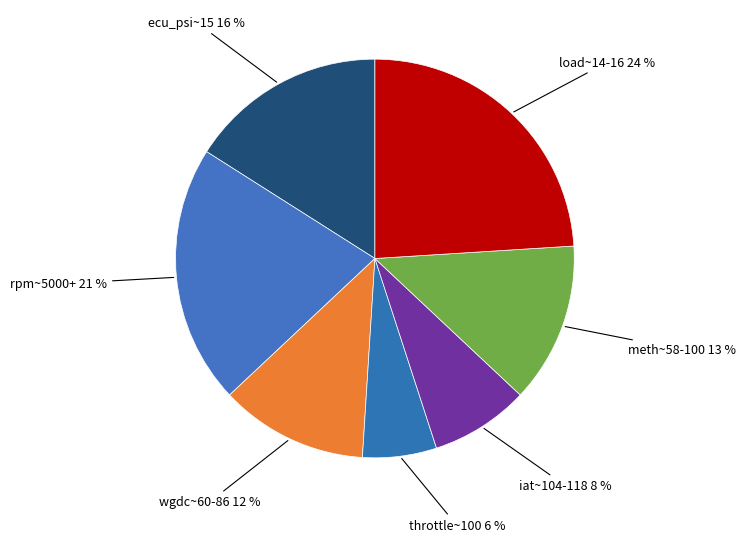

The rpm~5000+ slice represents 21% of the pie. True or false?

True